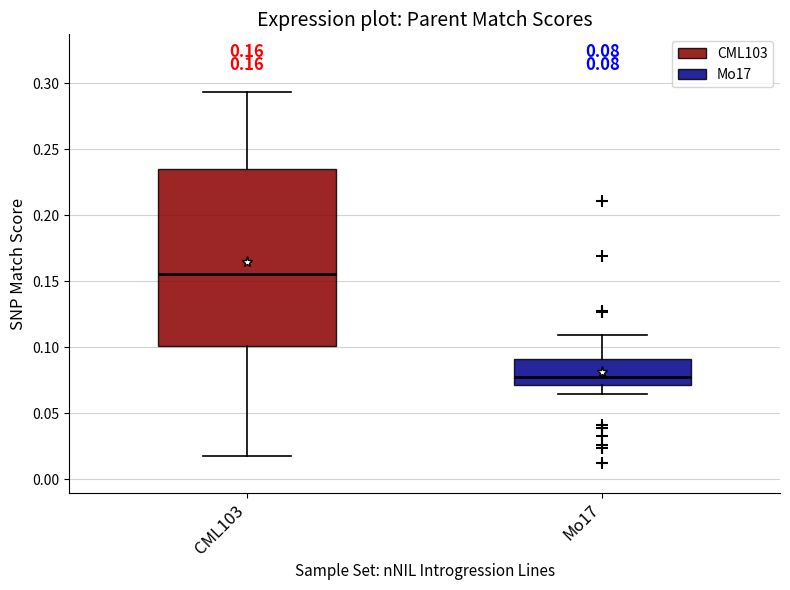

Which box's median line is the highest?

CML103